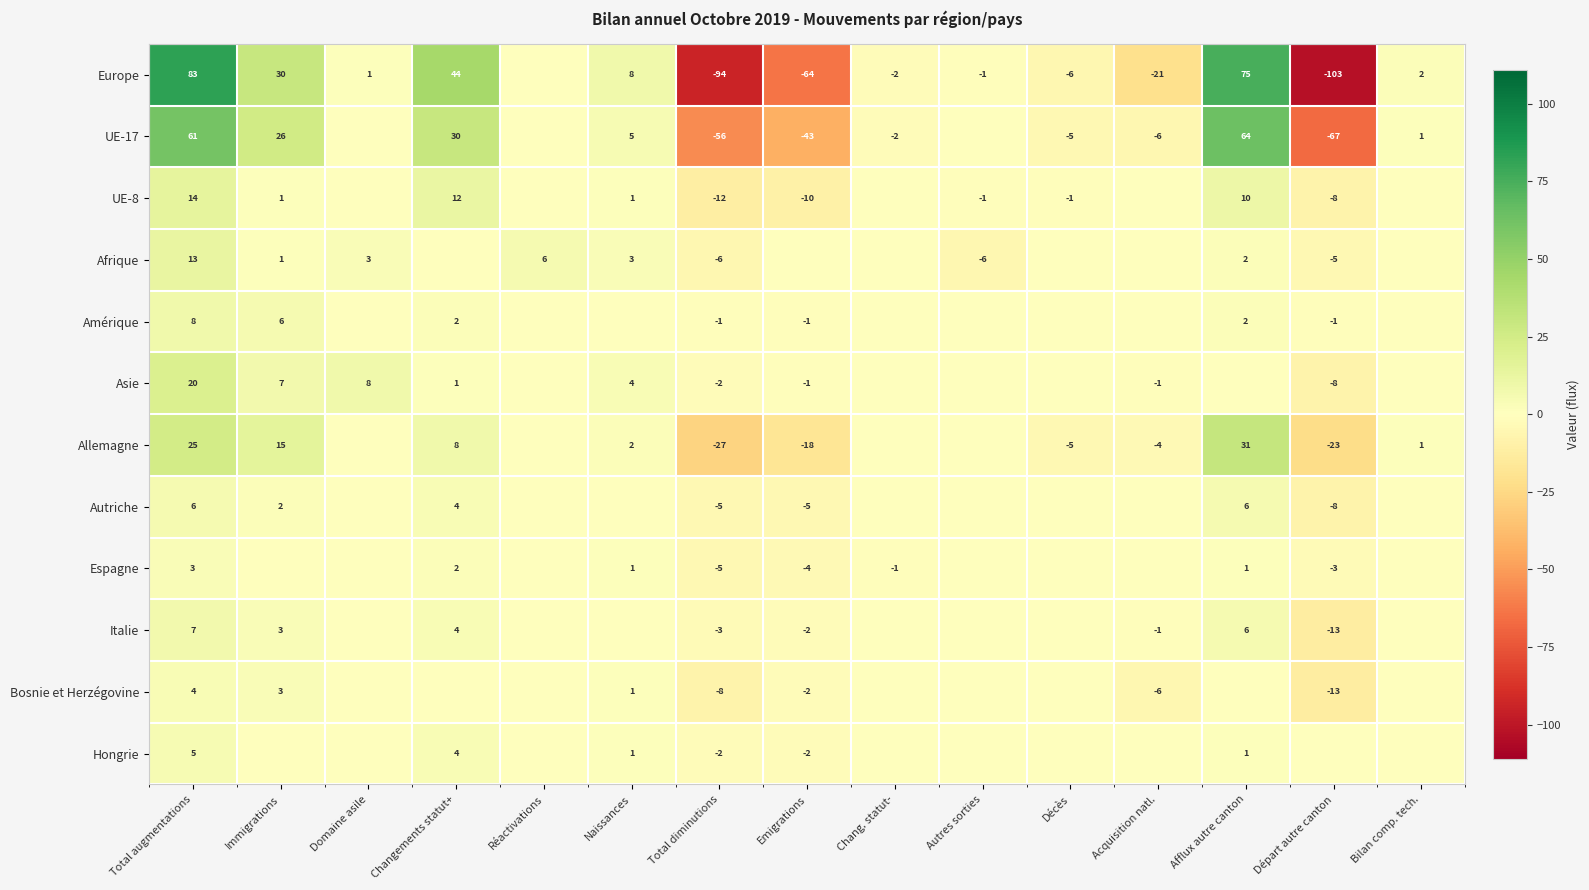

Is it true that UE-17 equals 26 at Immigrations?

True